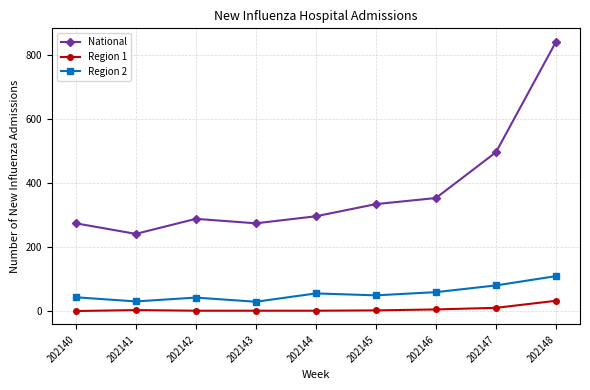

Where is National nearest to the value 541?

202147